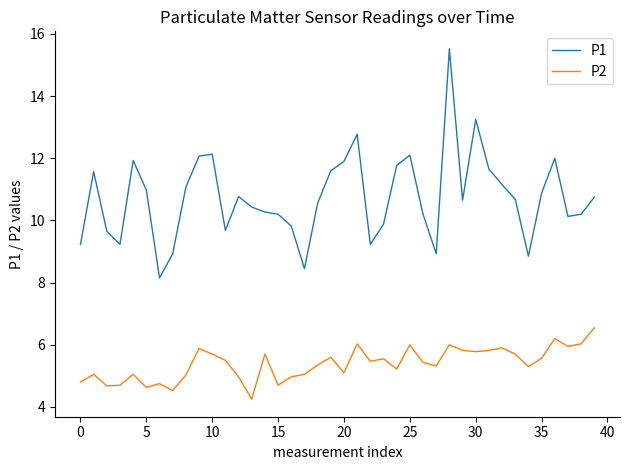

List the series in order of their overall mean, highest first.

P1, P2